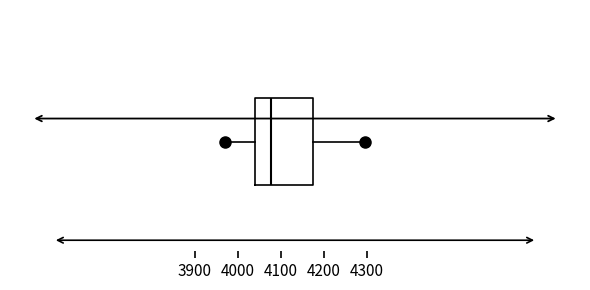

Transcribe this box plot: give where the median line is, the range the box spans, and where the two whiskers end, as read against the x-axis. The values are not printed on the chart, so give them approximately, as read against the axis.

median 4080, box 4040 to 4170, whiskers 3970 to 4300